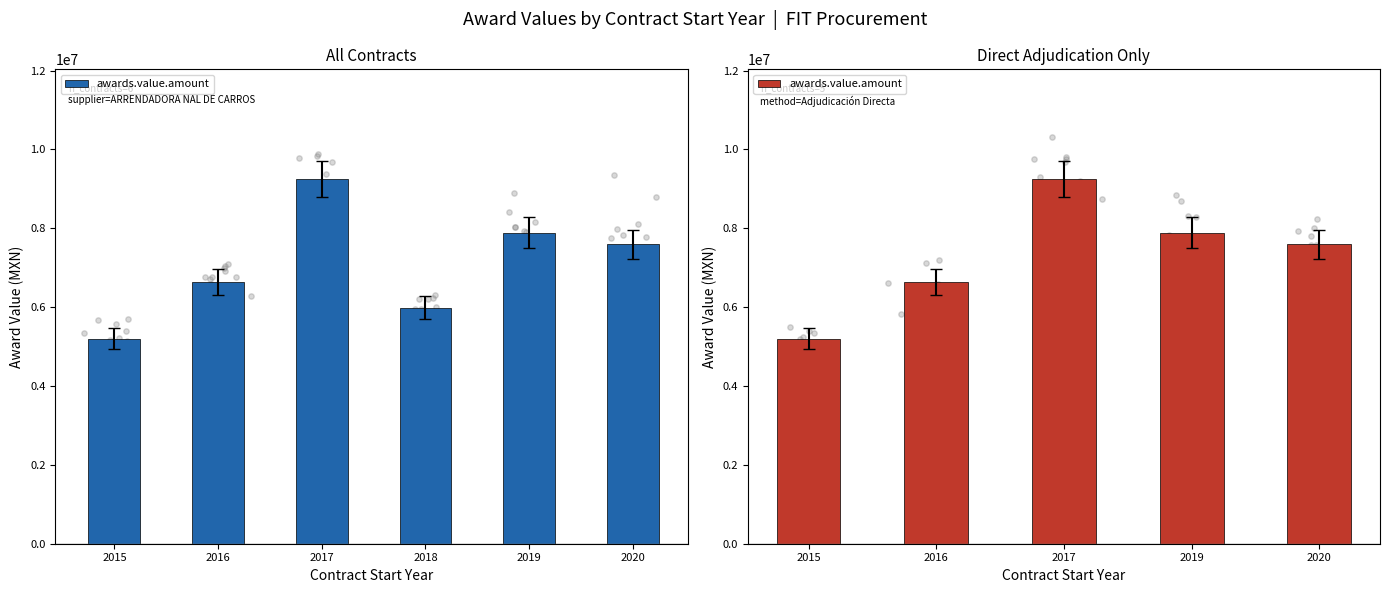

What is the change in value from 2015 to 2016?

+1439347.3